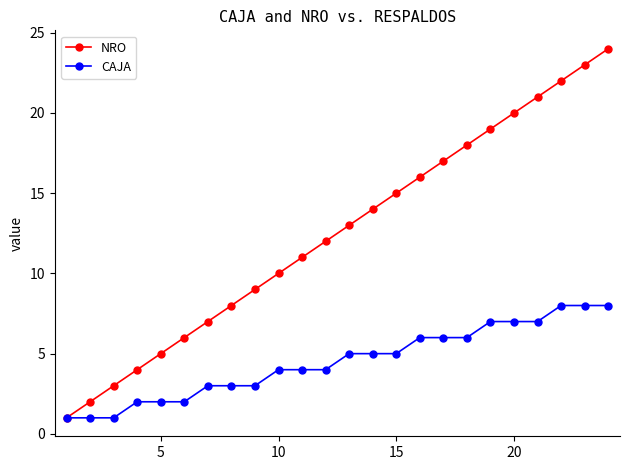

True or false: NRO has more than 1 points higher than both neighbors.

False